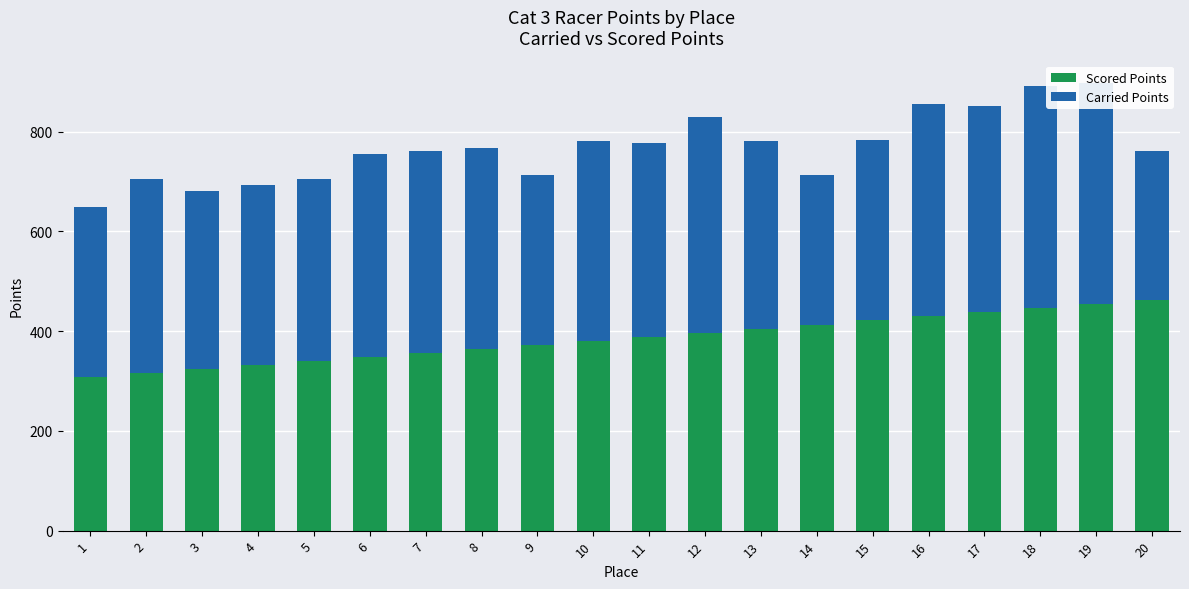

What is the total value across all series at 15?

783.5